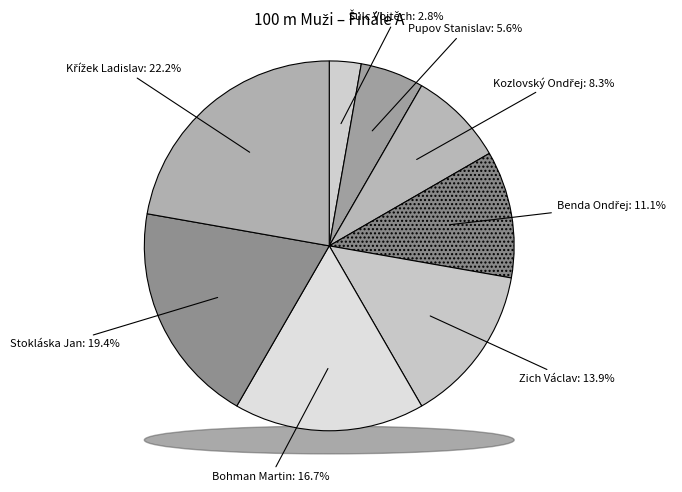

To the nearest percent, what portion does Zich Václav represent?

14%